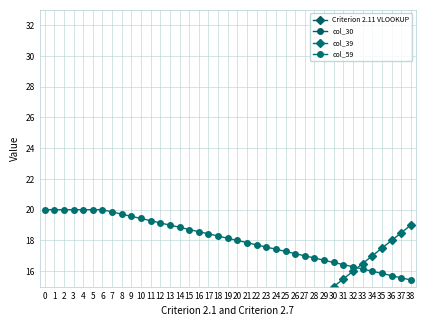

Between 14 and 1, which is larger?

1